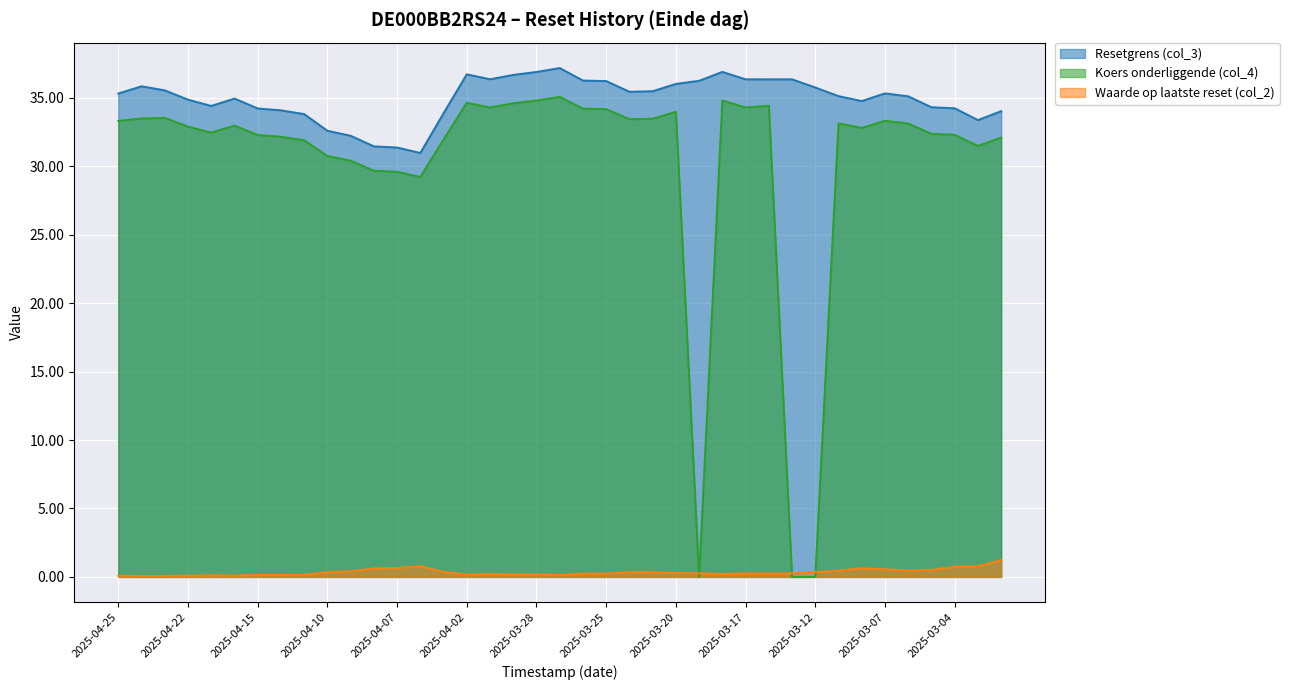

The Resetgrens (col_3) series shows 50.1 at 2025-04-04. True or false?

False